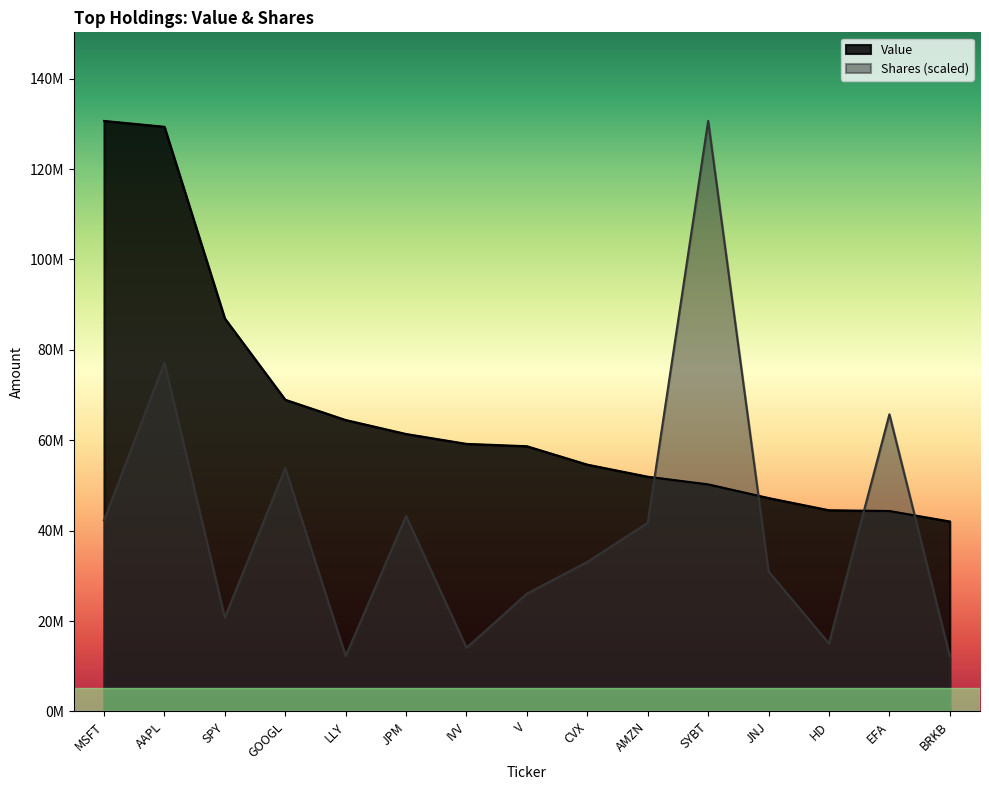

Is it true that Value equals 183841435.5 at AAPL?

False